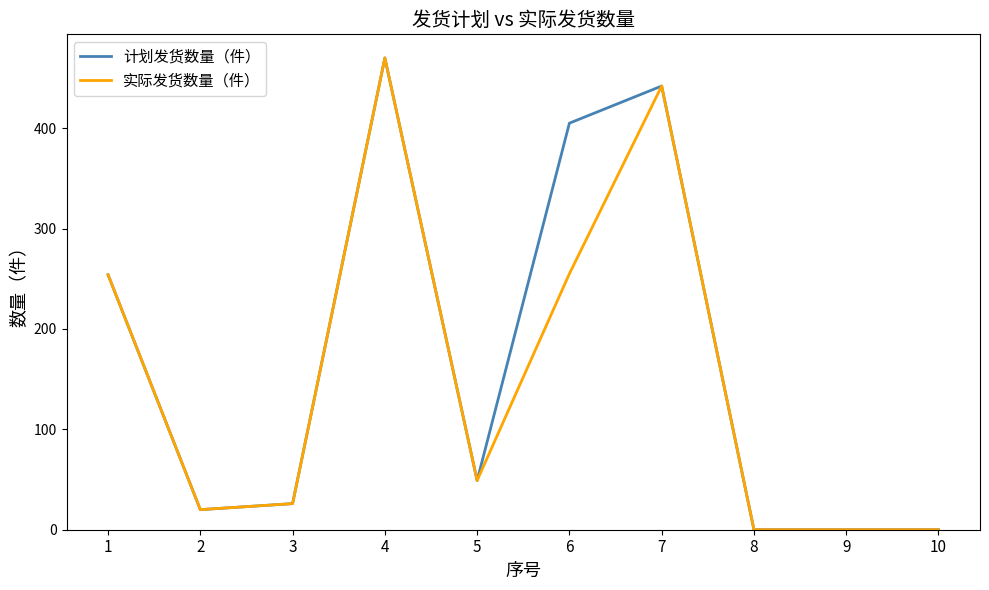

Is it true that 实际发货数量（件） equals -157 at 10?

False